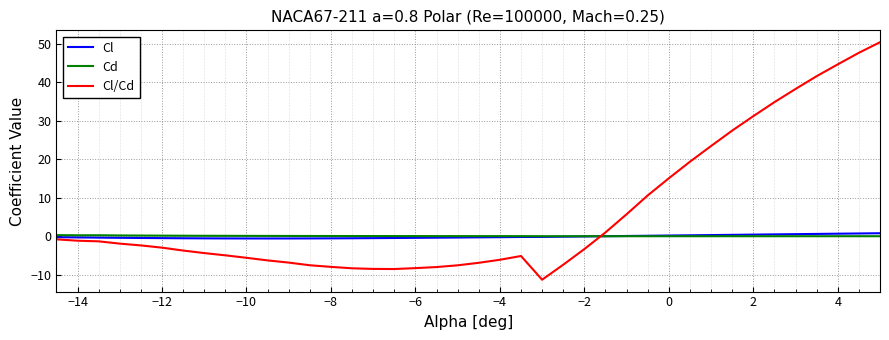

Is this an area chart (filled region under the line)?

No